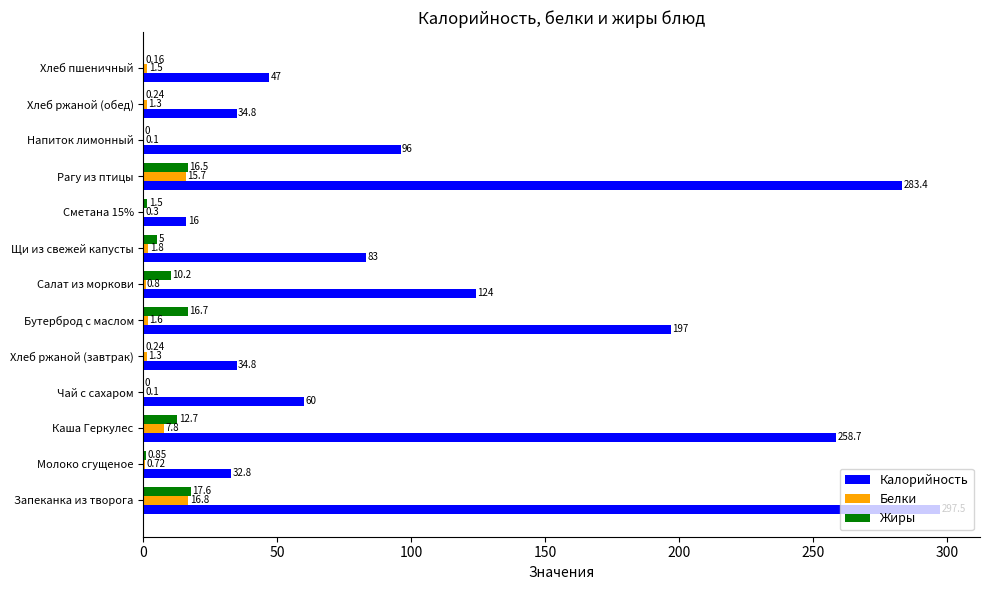

Which series changed the most between Рагу из птицы and Хлеб пшеничный?

Калорийность